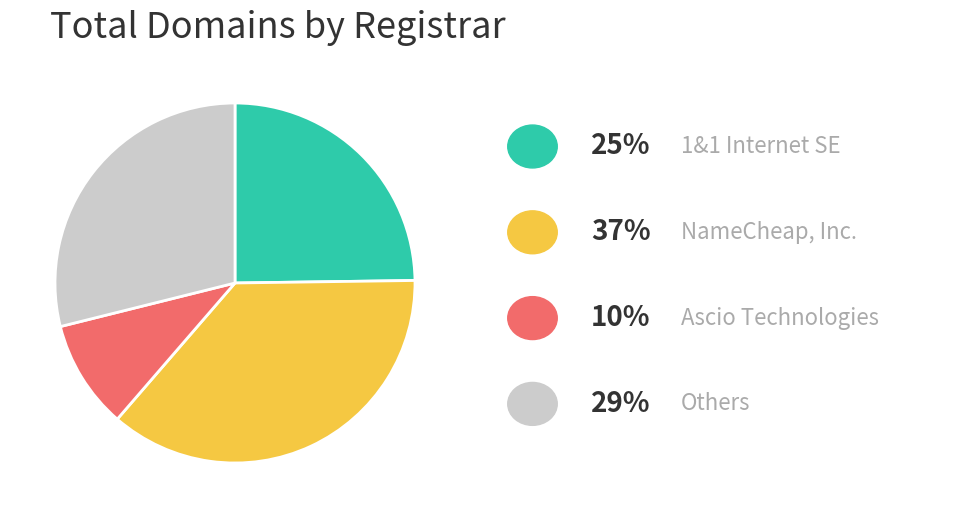

Does any single category account for the majority?

No